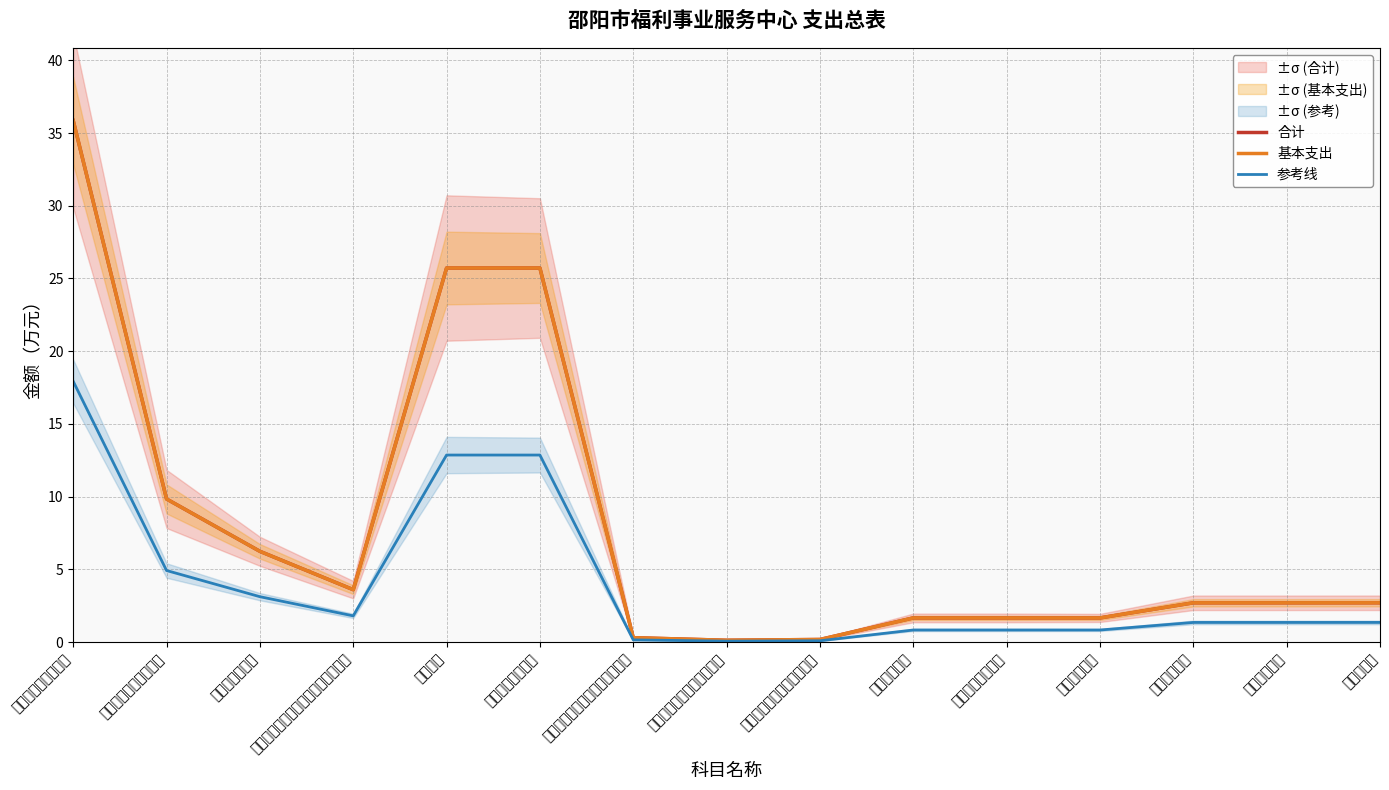

At which label does 合计 reach its peak?

社会保障和就业支出